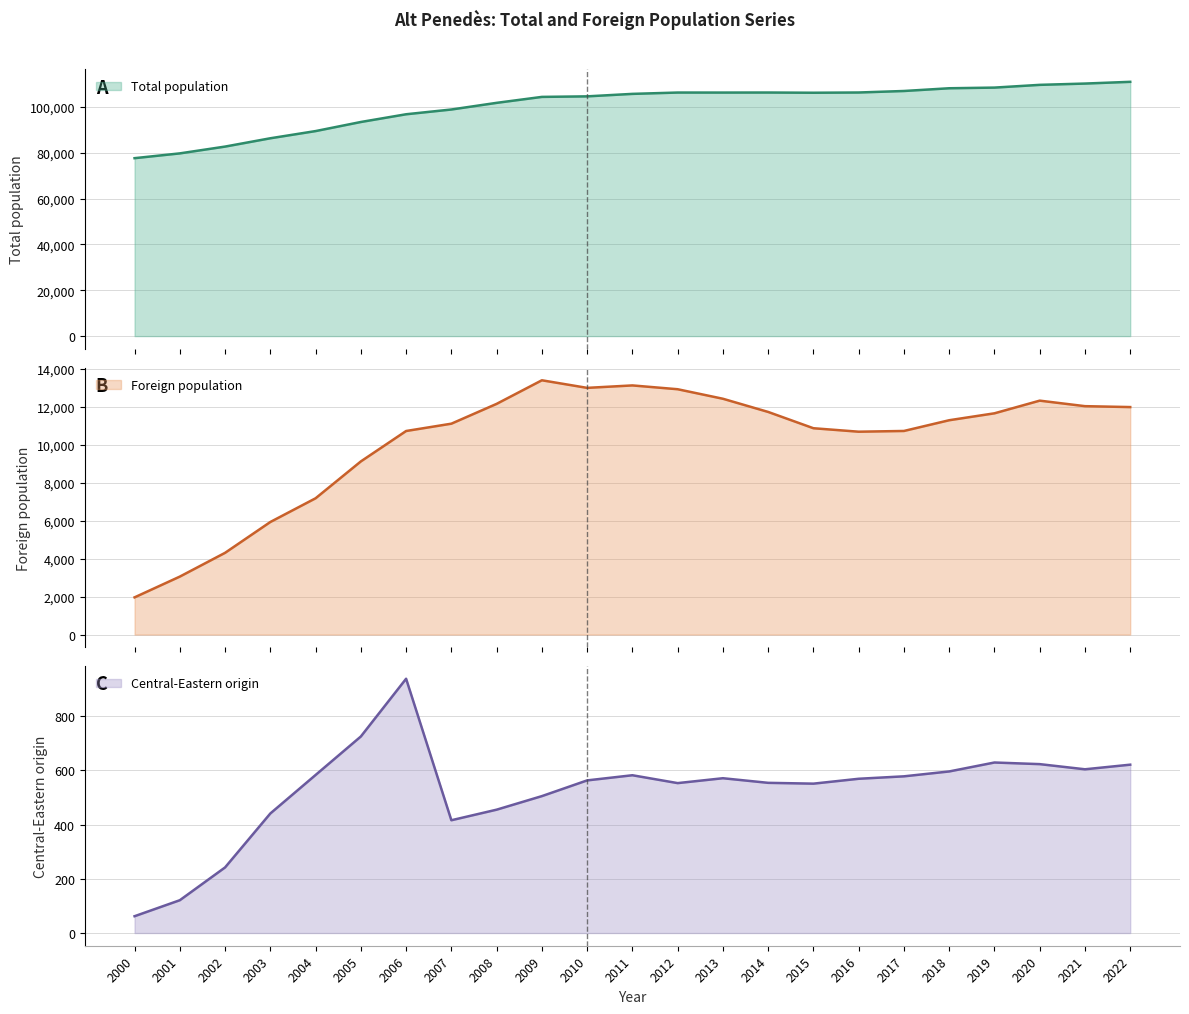

True or false: Central-Eastern origin and Foreign population intersect in this chart.

False